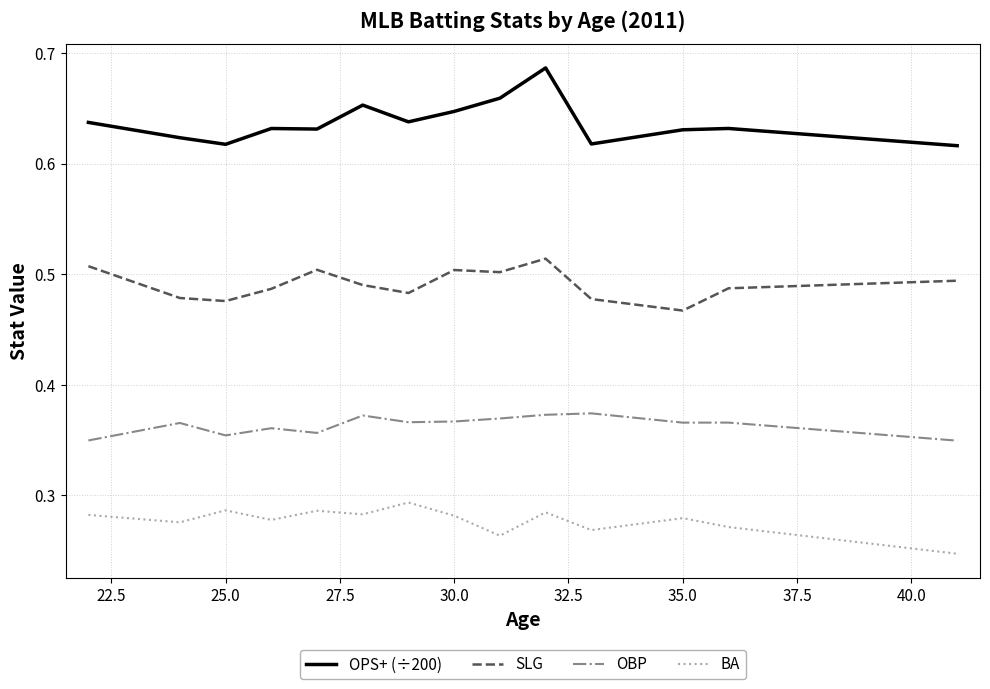

Which series has the largest total across all categories?

OPS+ (÷200)